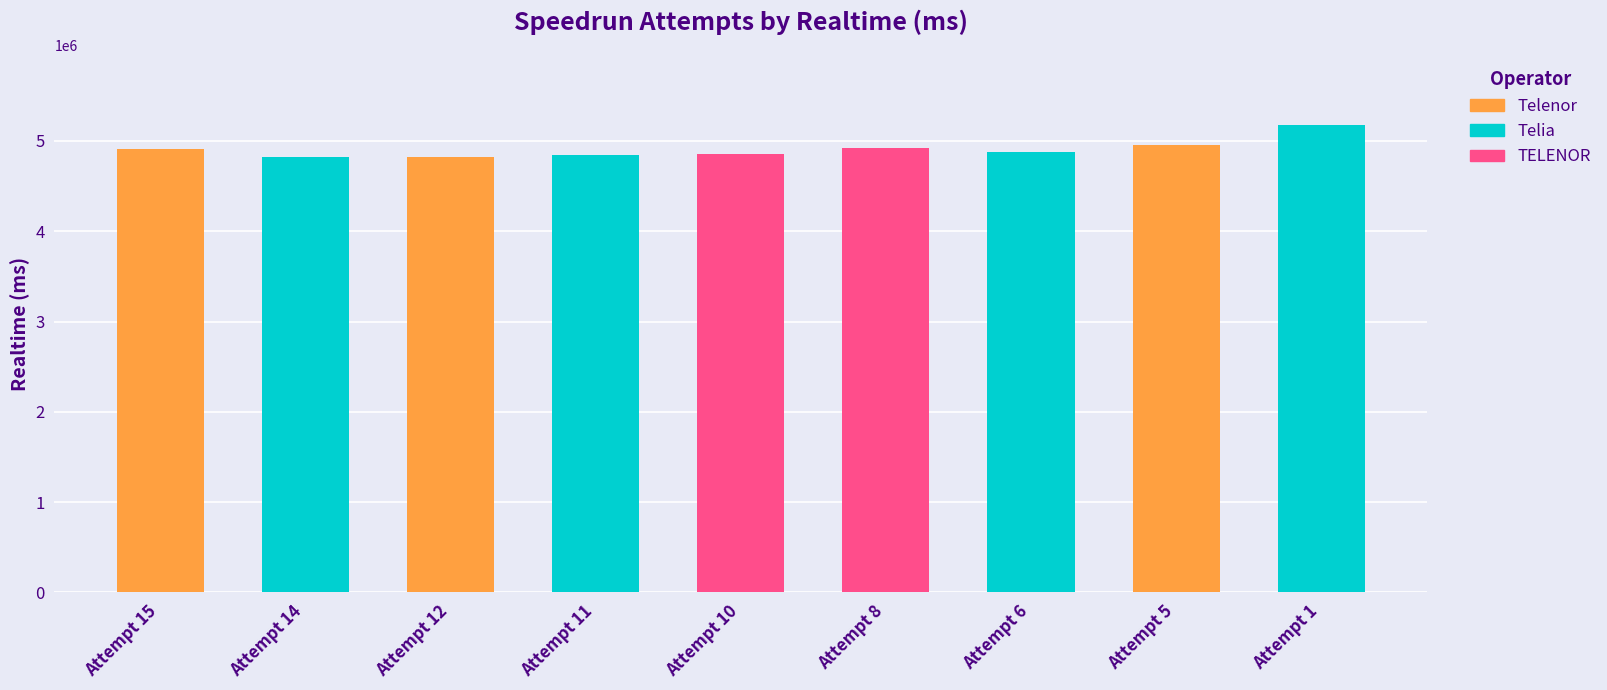

Count the number of data series in this chart.

1